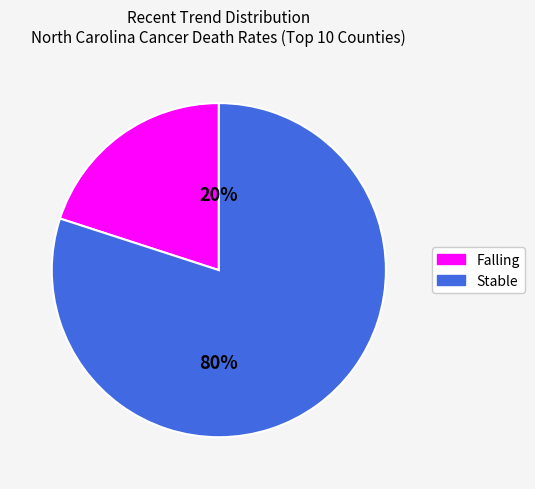

Is there a majority slice in this chart?

Yes